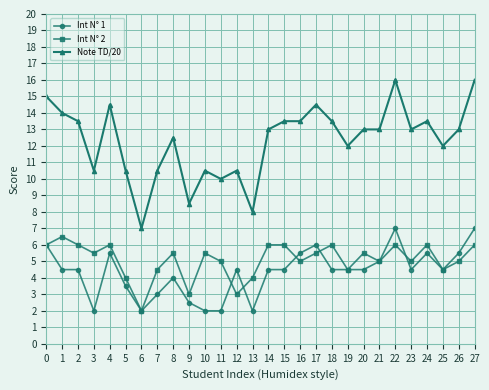

The Int N° 1 series shows 2.0 at 10. True or false?

True